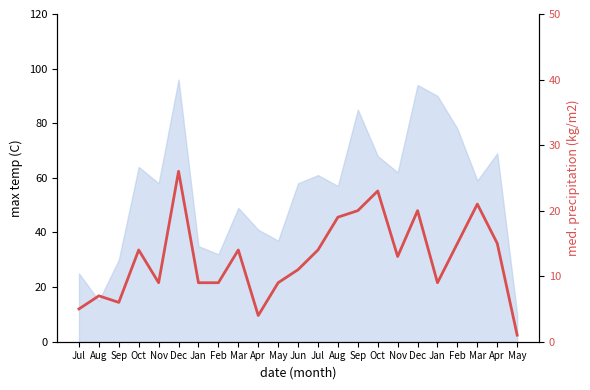

Which has a higher value, Feb or Dec?

Dec